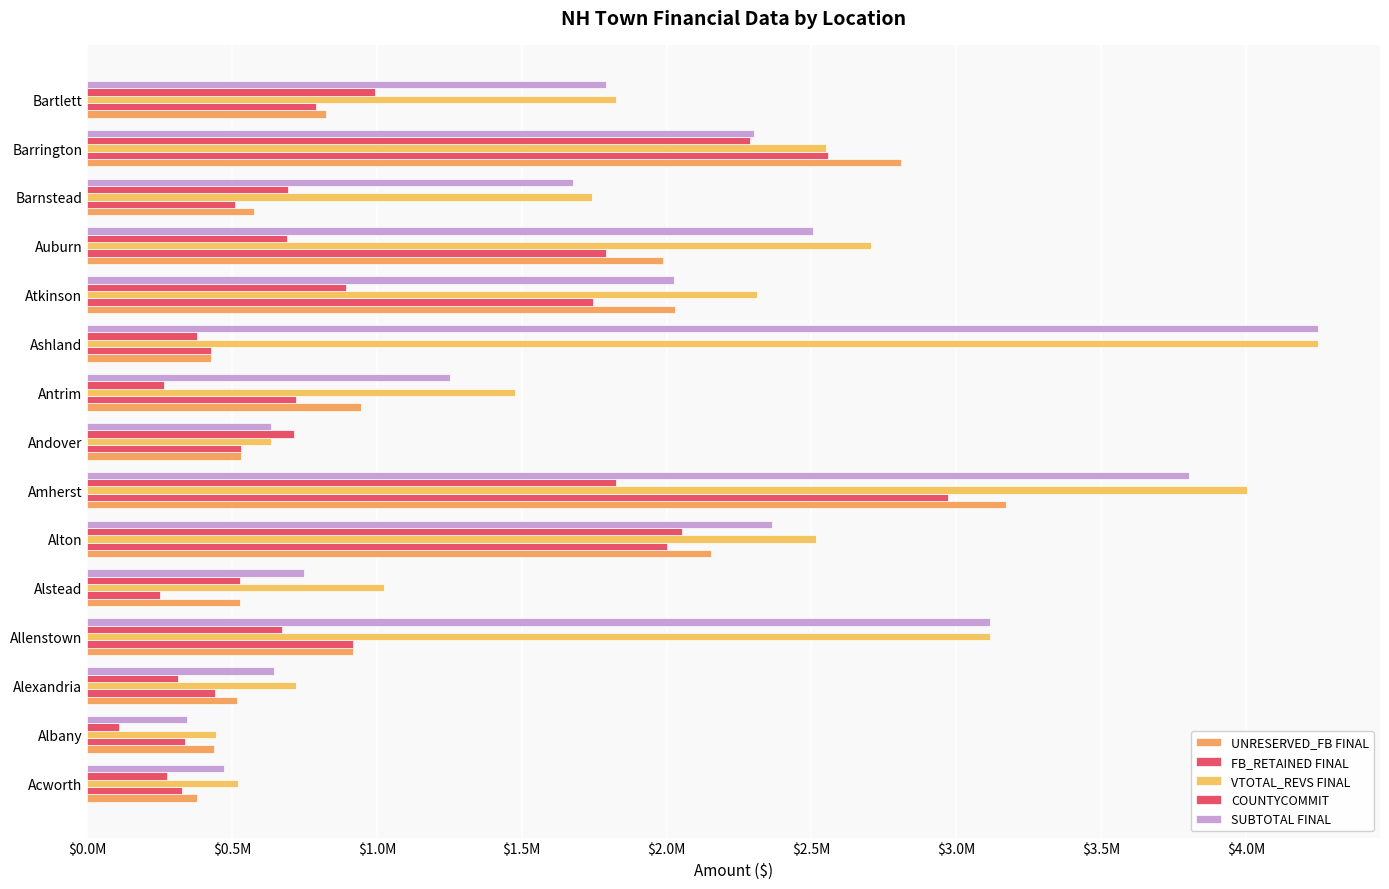

What is the minimum value for COUNTYCOMMIT?

110532